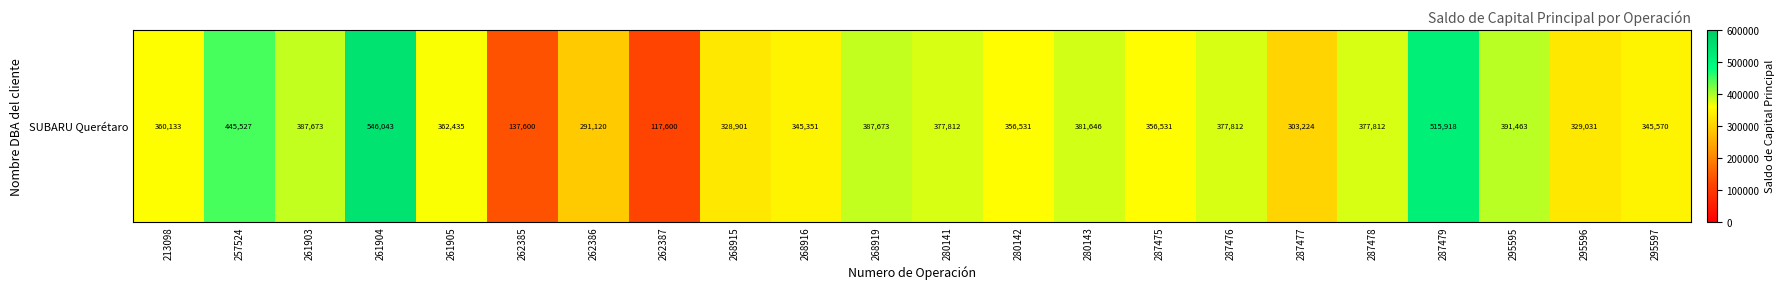

What is the change in value from 280141 to 287475?

-21281.4